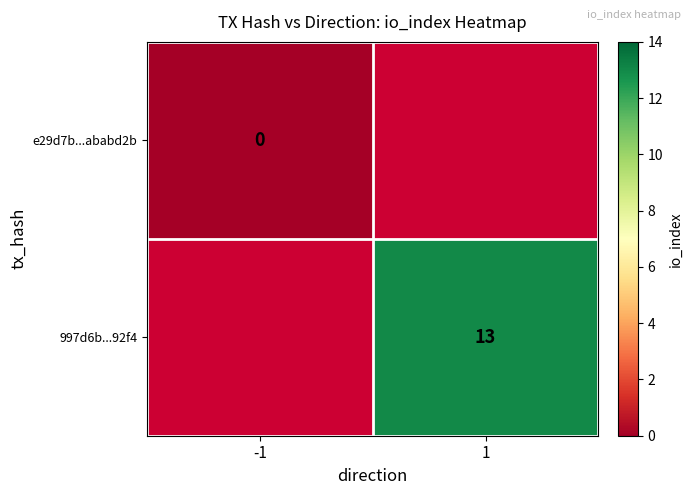

Is it true that 997d6b...92f4 equals 4 at 1?

False